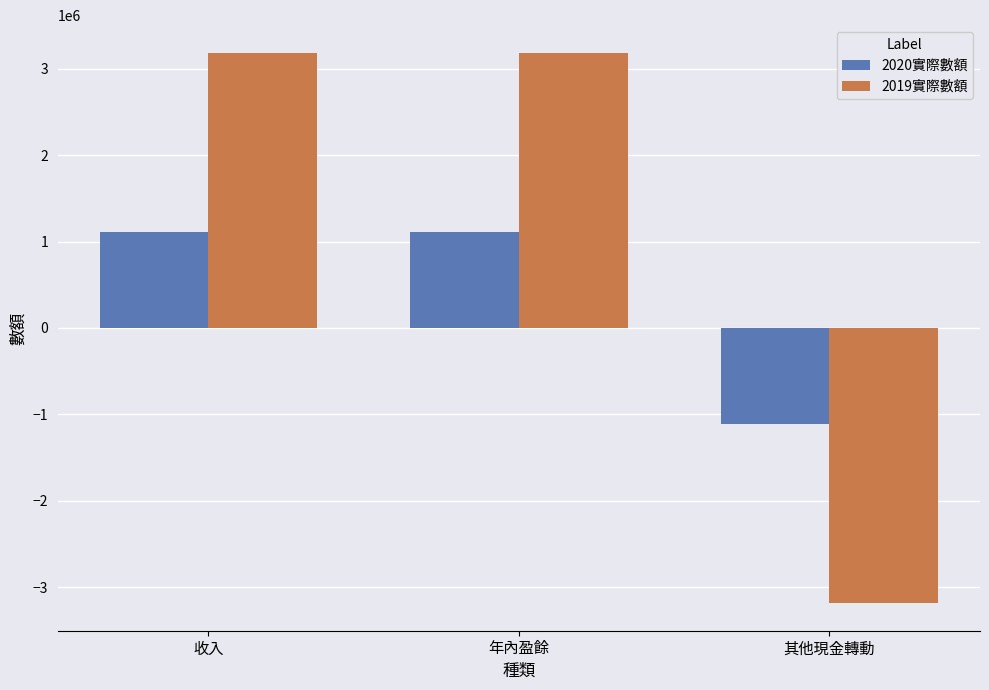

Count the number of categories in the chart.

3